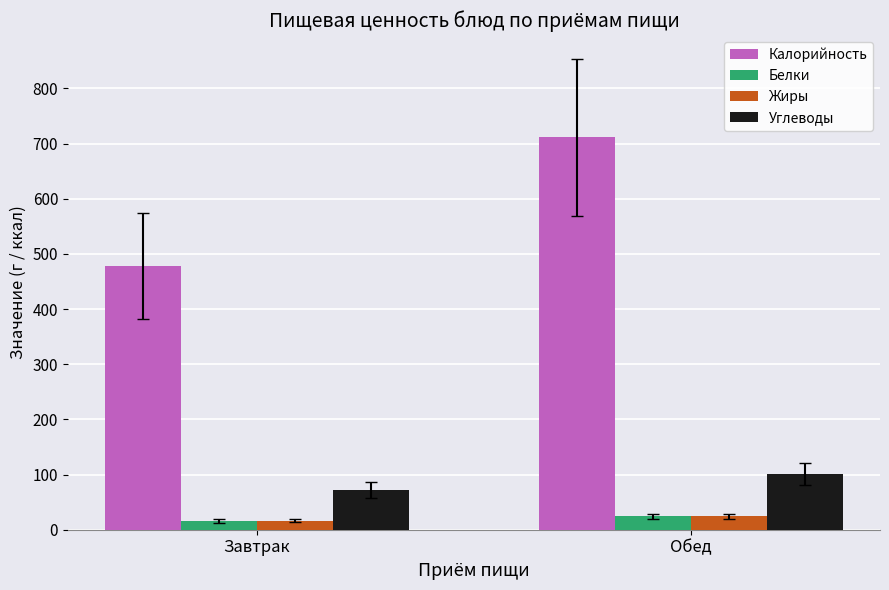

What is the label of the 1st bar from the left?

Завтрак